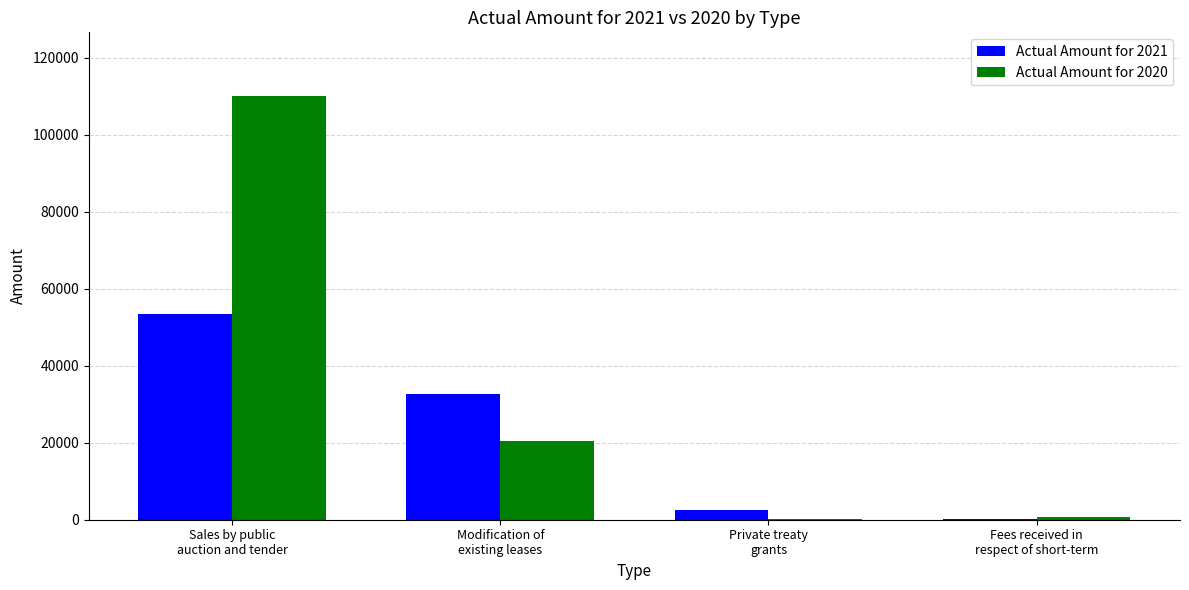

What is the greatest value displayed?

110119